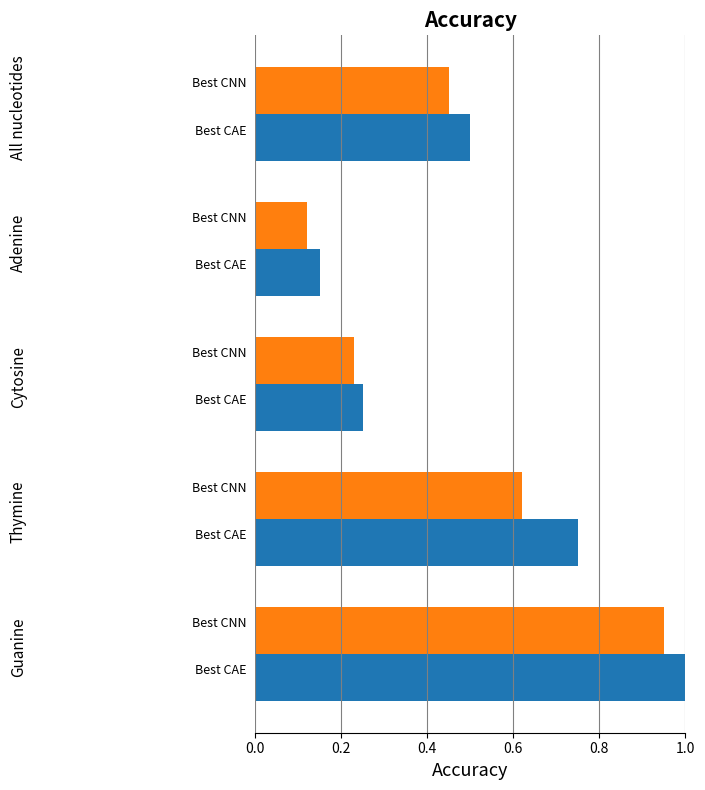

What is the maximum value shown in the chart?

1.0